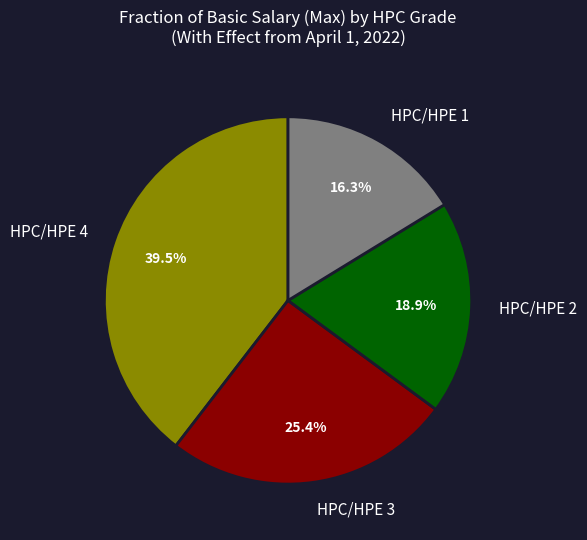

The HPC/HPE 3 slice represents 34% of the pie. True or false?

False